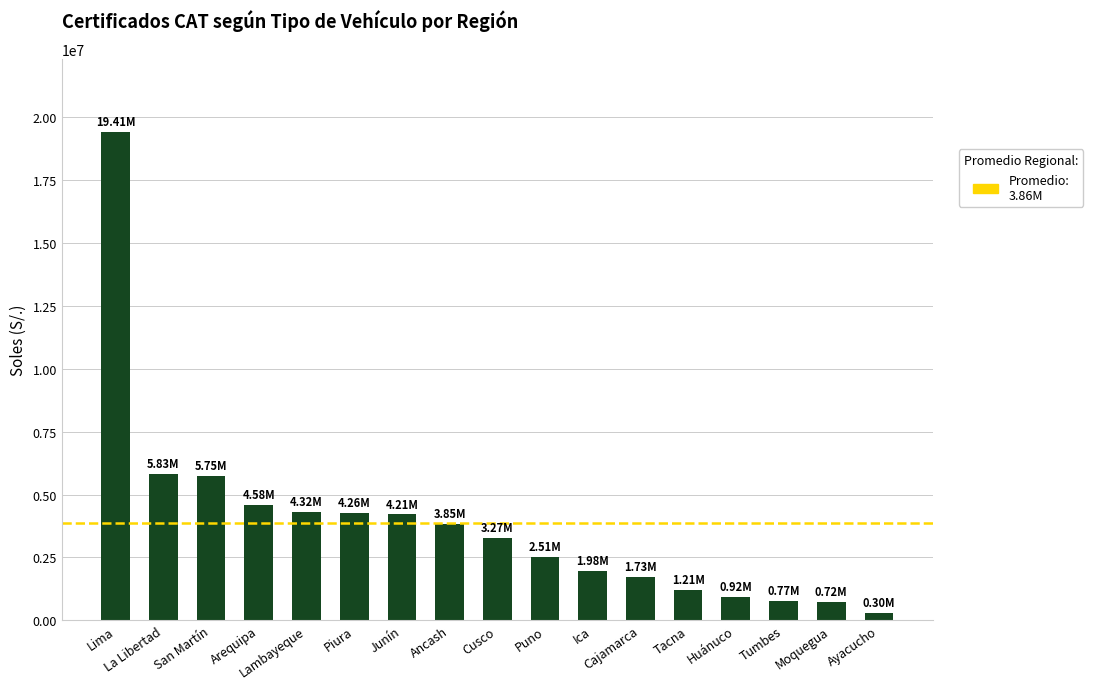

How many series are shown in this chart?

1